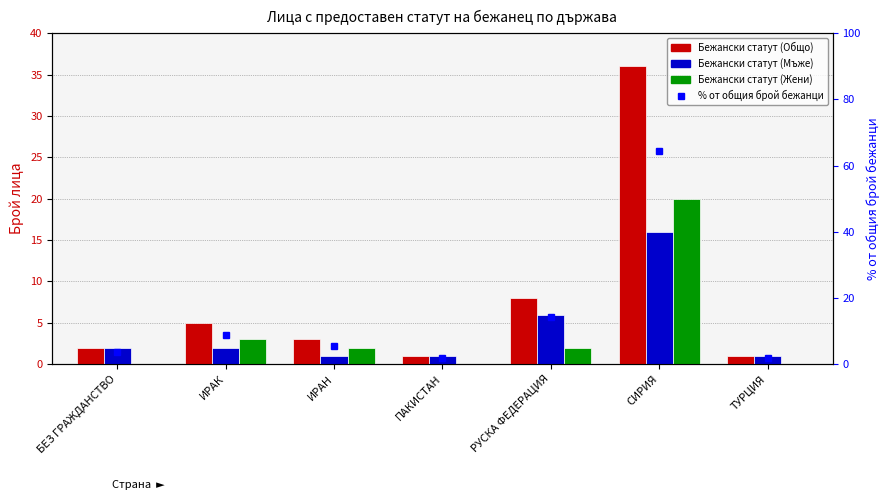

What is the label of the 7th bar from the left?

ТУРЦИЯ